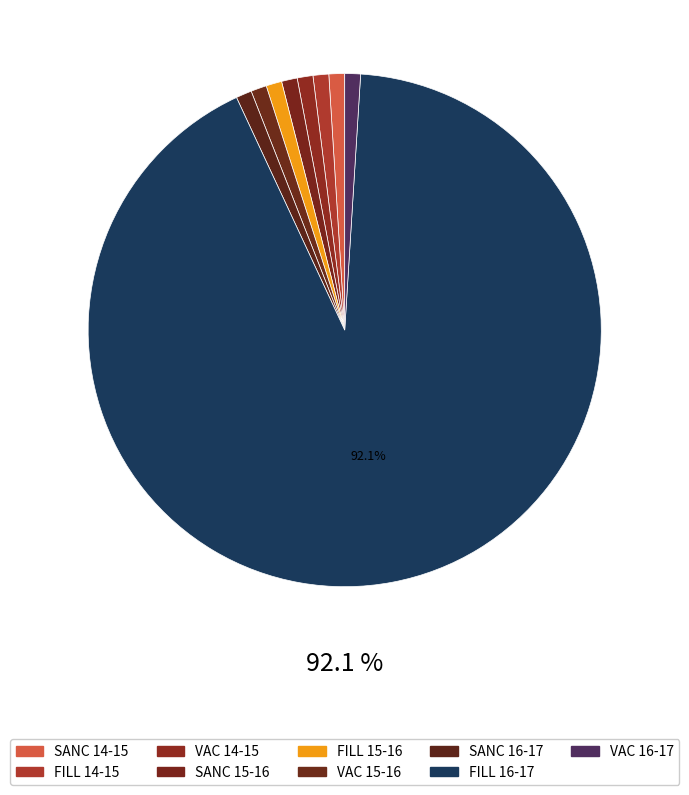

Count the number of slices in the pie.

9